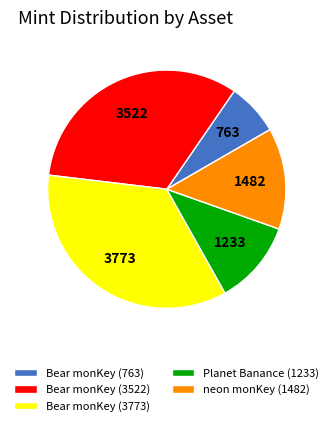

Do Planet Banance (1233) and Bear monKey (763) together represent more than half of the pie?

No